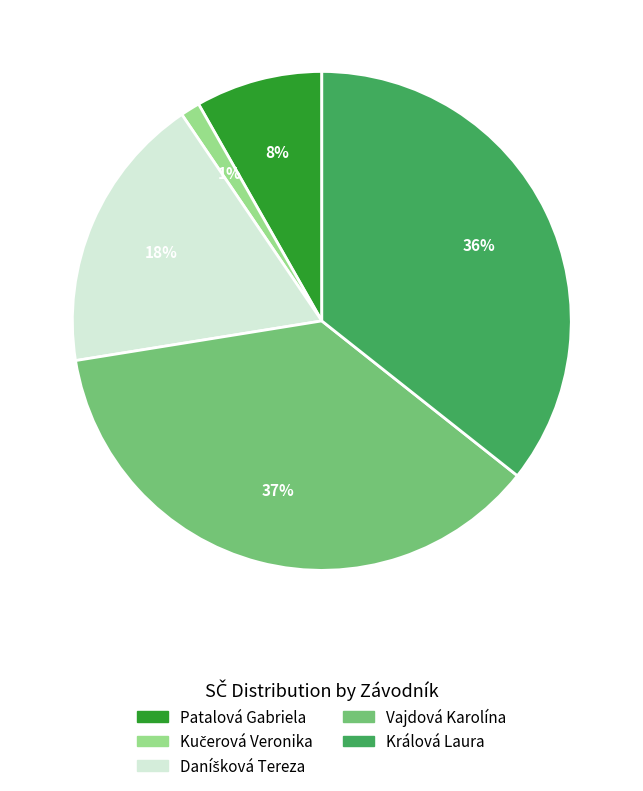

Which category has the biggest portion of the pie?

Vajdová Karolína